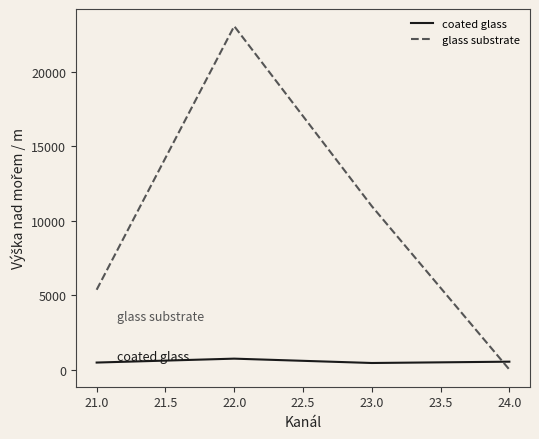

How many interior local peaks does the glass substrate series have?

1